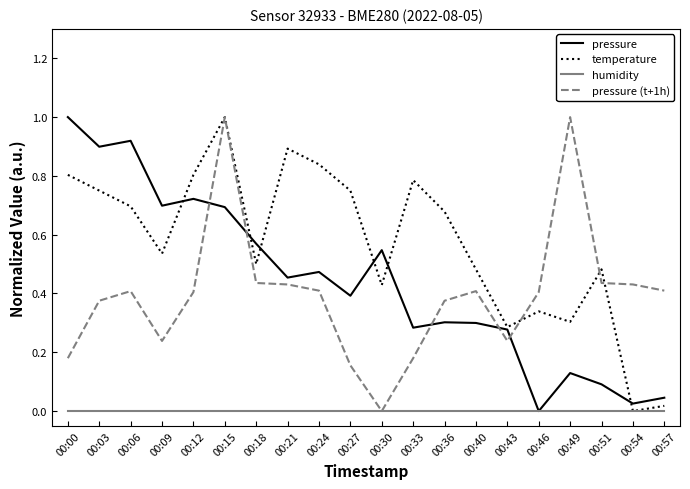

Between which two adjacent categories do pressure (t+1h) and pressure first intersect?

00:12 and 00:15